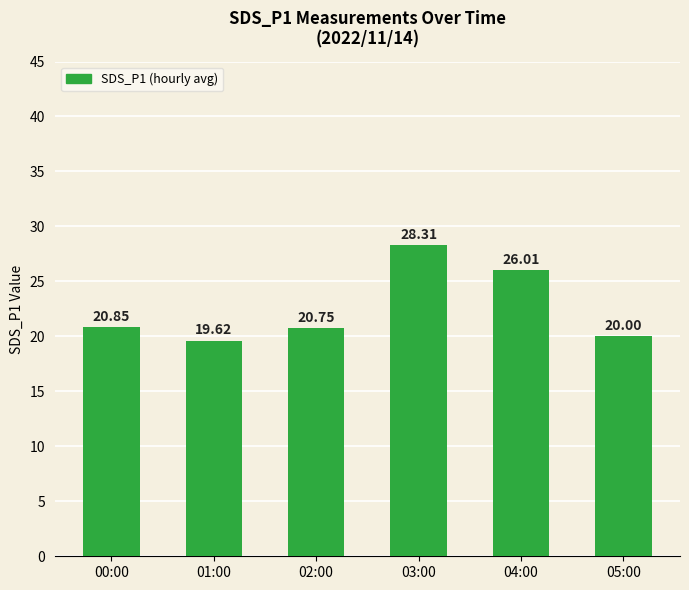

How many values are below 20?

1